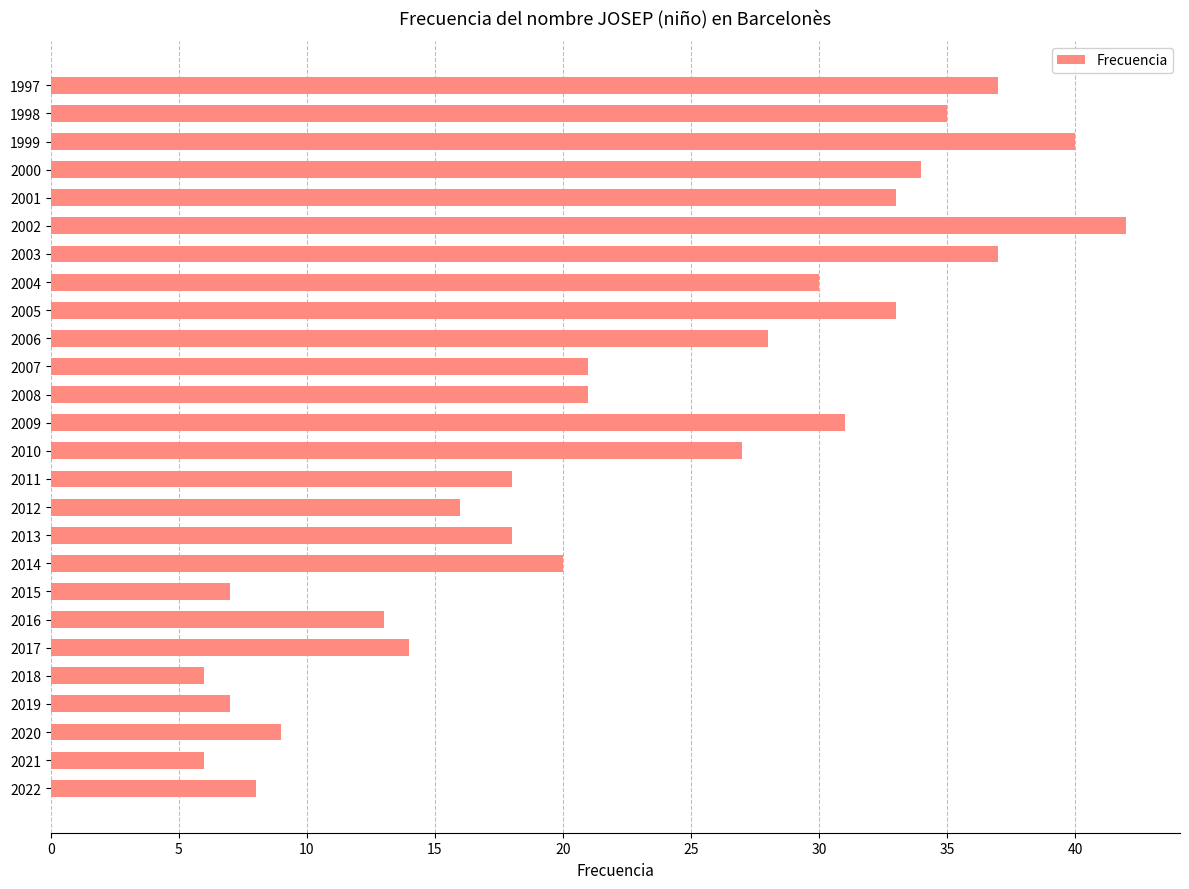

Which has a higher value, 2001 or 2012?

2001